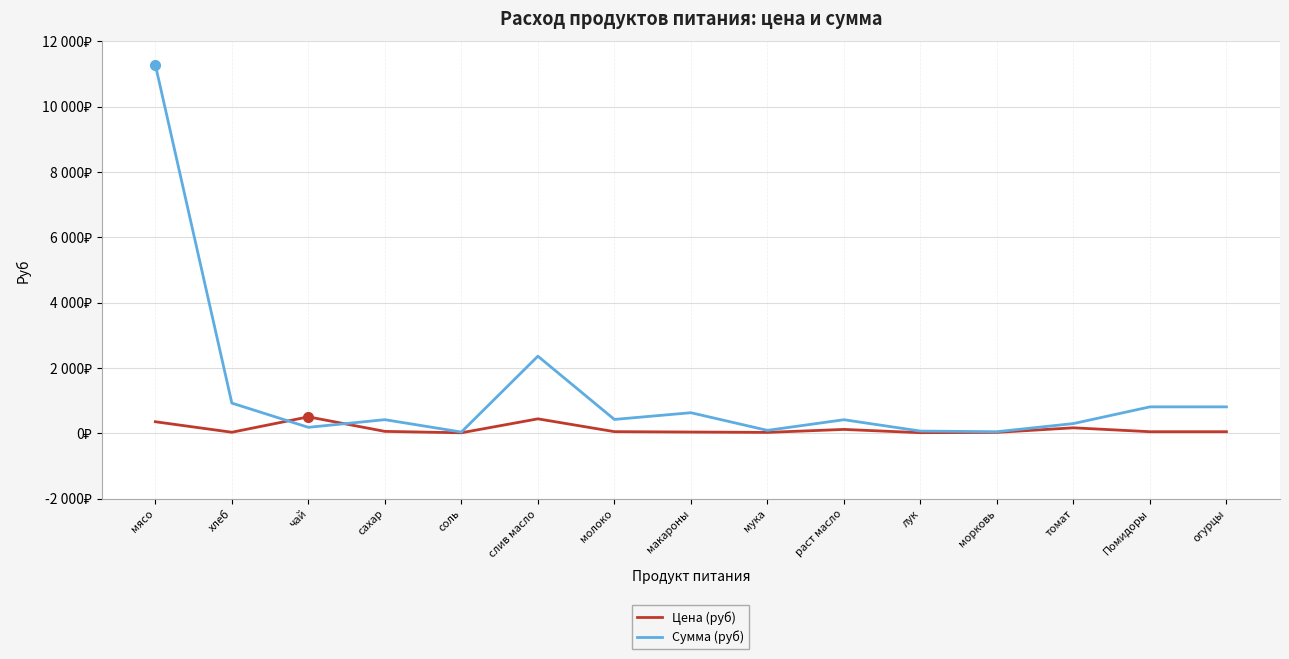

How many interior local valleys does the Сумма (руб) series have?

5